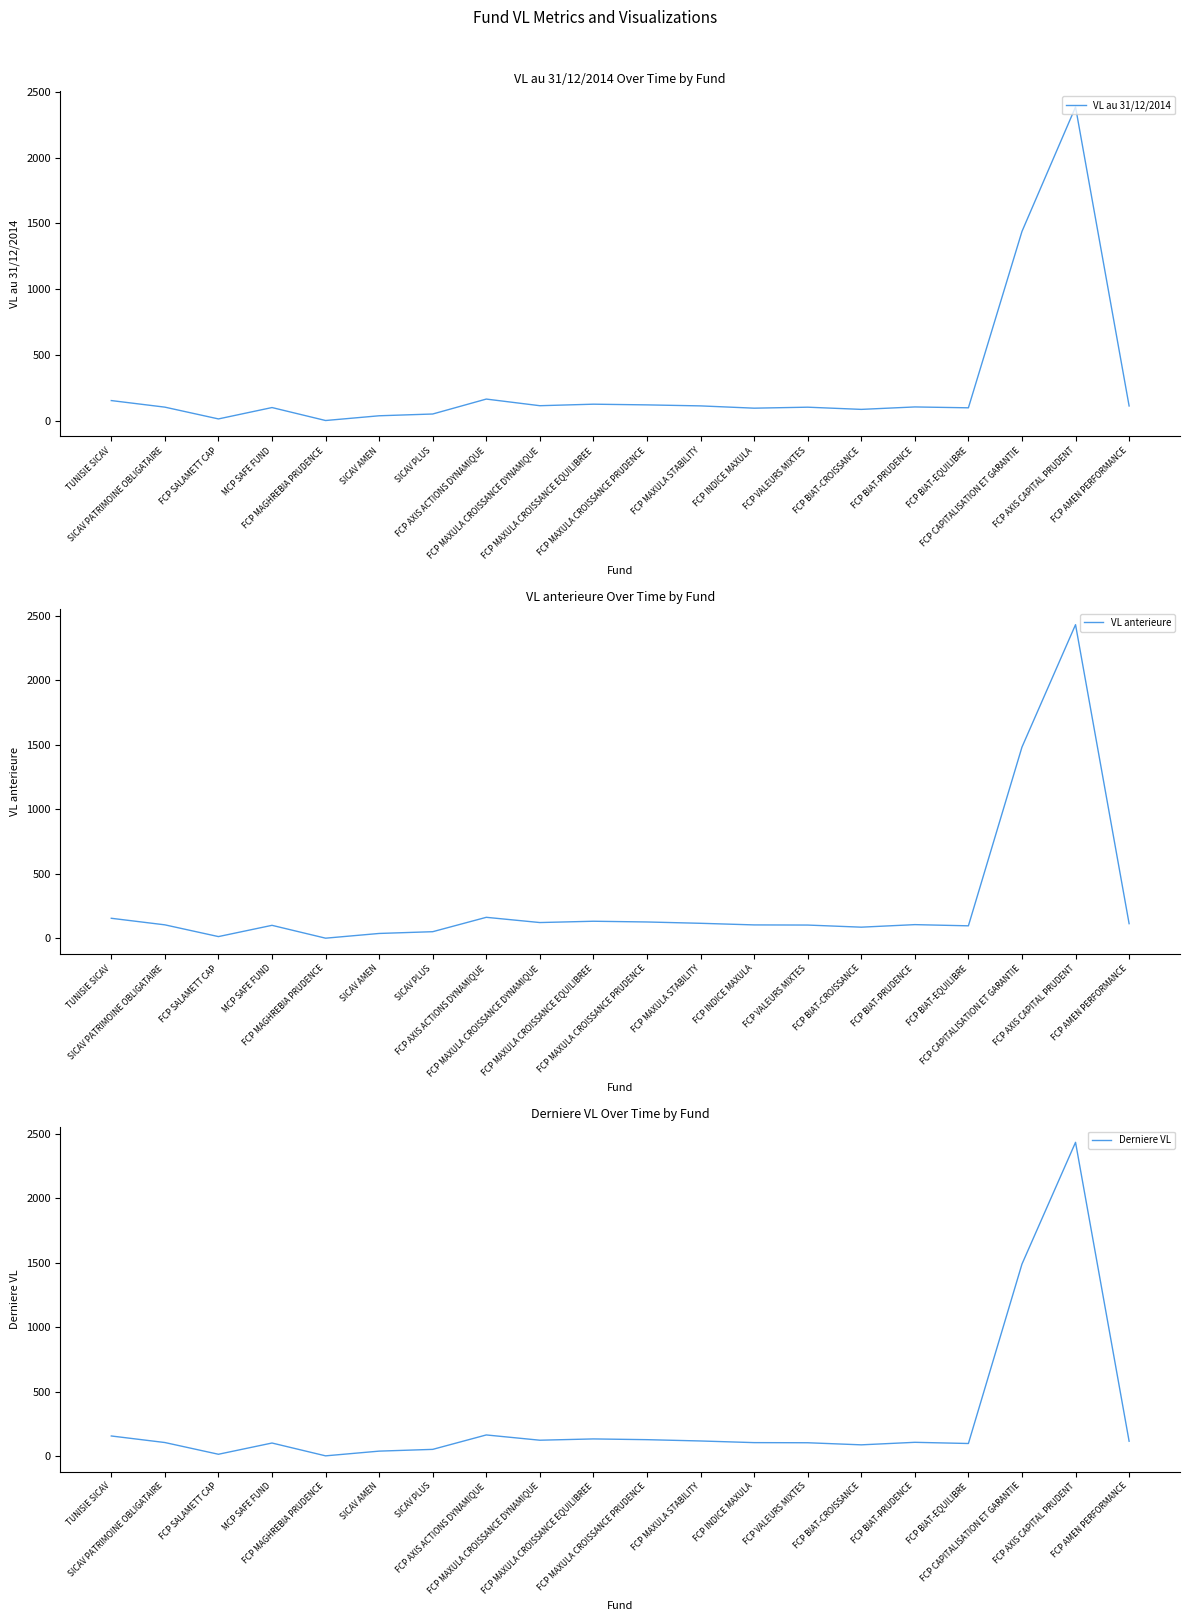

Read the Derniere VL value at FCP MAXULA CROISSANCE EQUILIBREE.

132.7